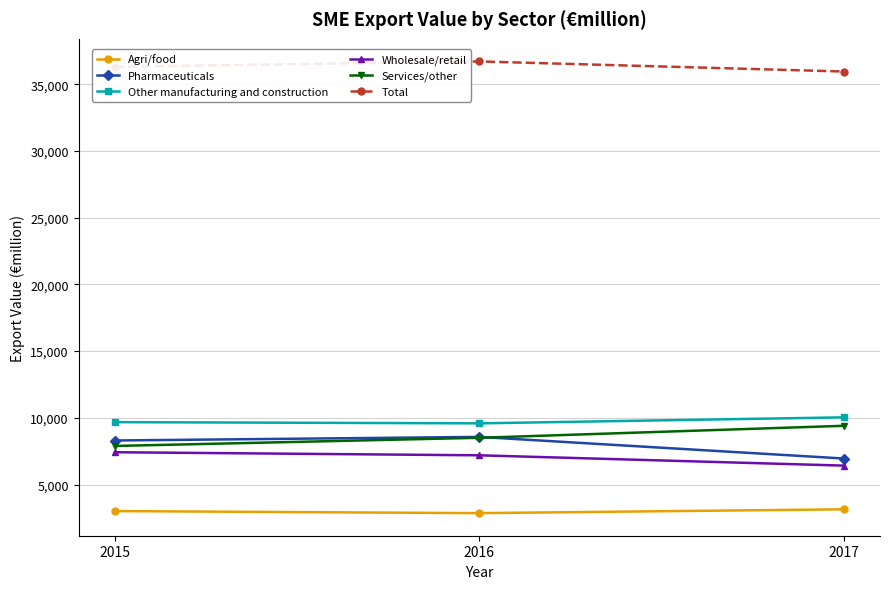

What is the value of the Pharmaceuticals point at the 1st from the left?

8301.8